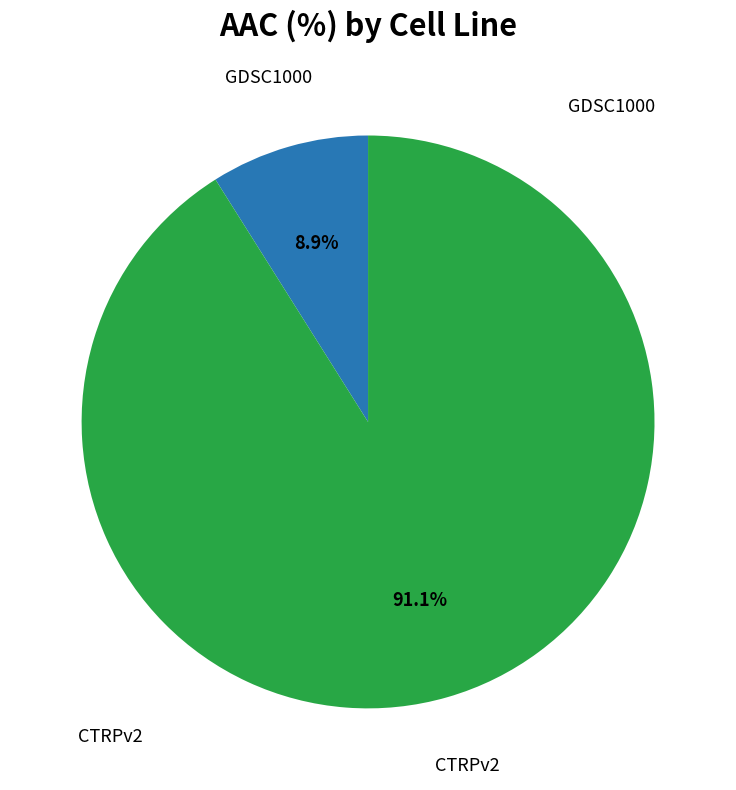

Is there any slice that represents more than half of the pie?

Yes